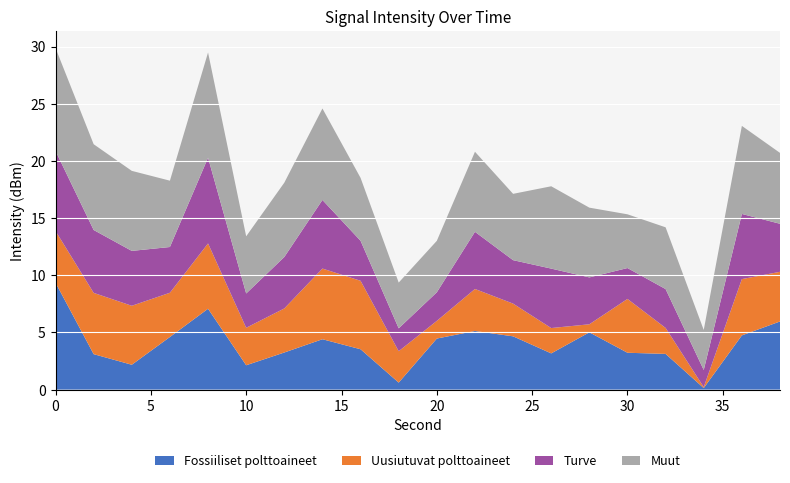

What is the maximum value for Fossiiliset polttoaineet?

9.3